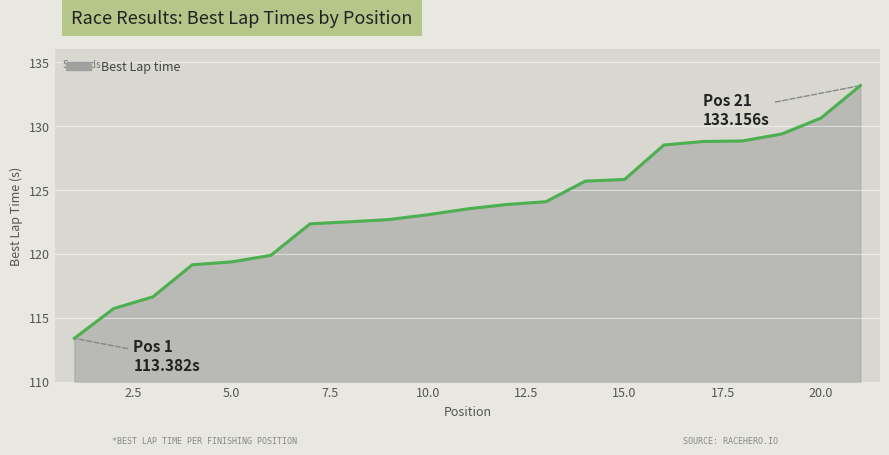

Count the number of data series in this chart.

1